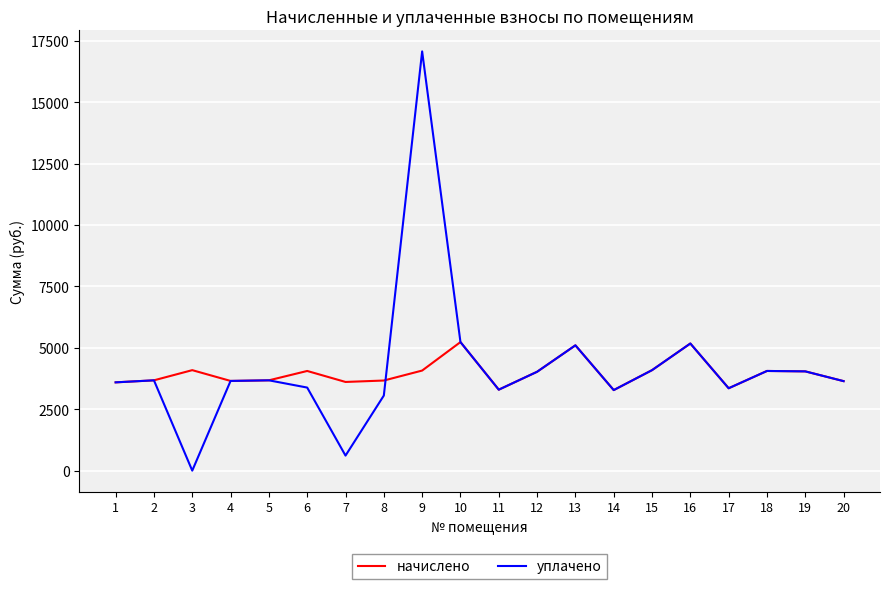

Is it true that уплачено equals 3651.5 at 4?

True